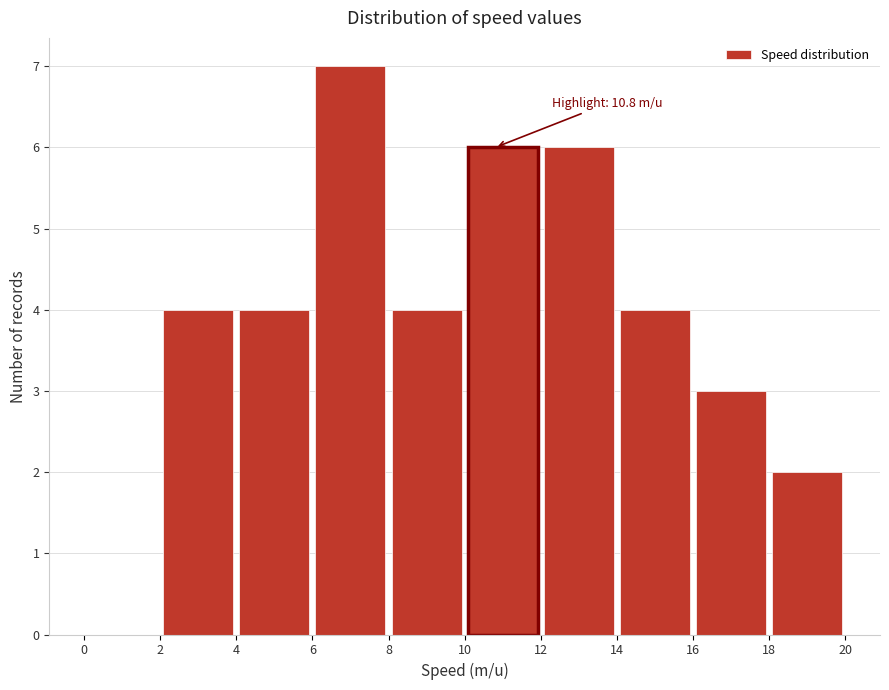

Which range on the x-axis has the tallest bar?

6 to 8